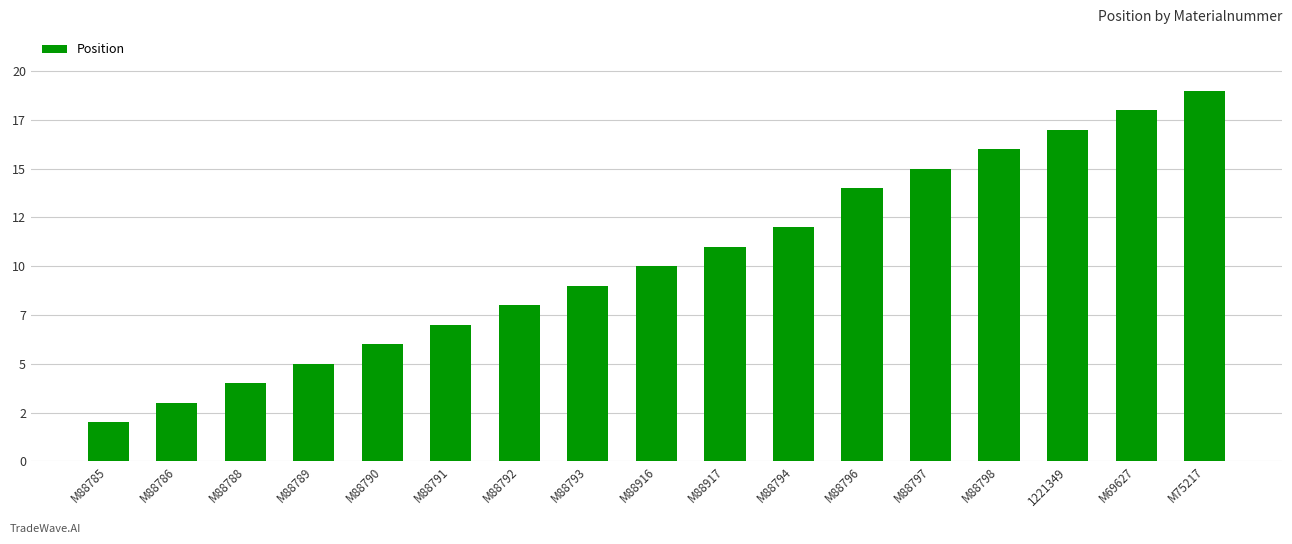

What is the maximum value shown in the chart?

19